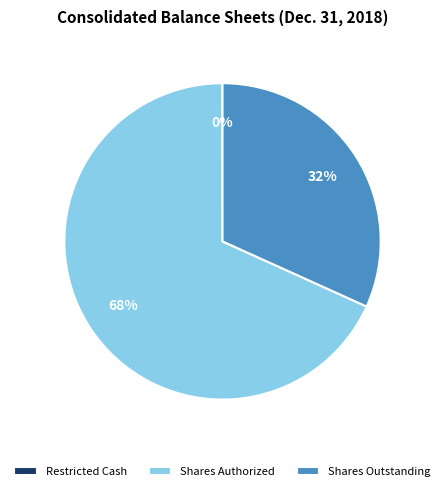

Is it true that Shares Outstanding is 47% of the pie?

False